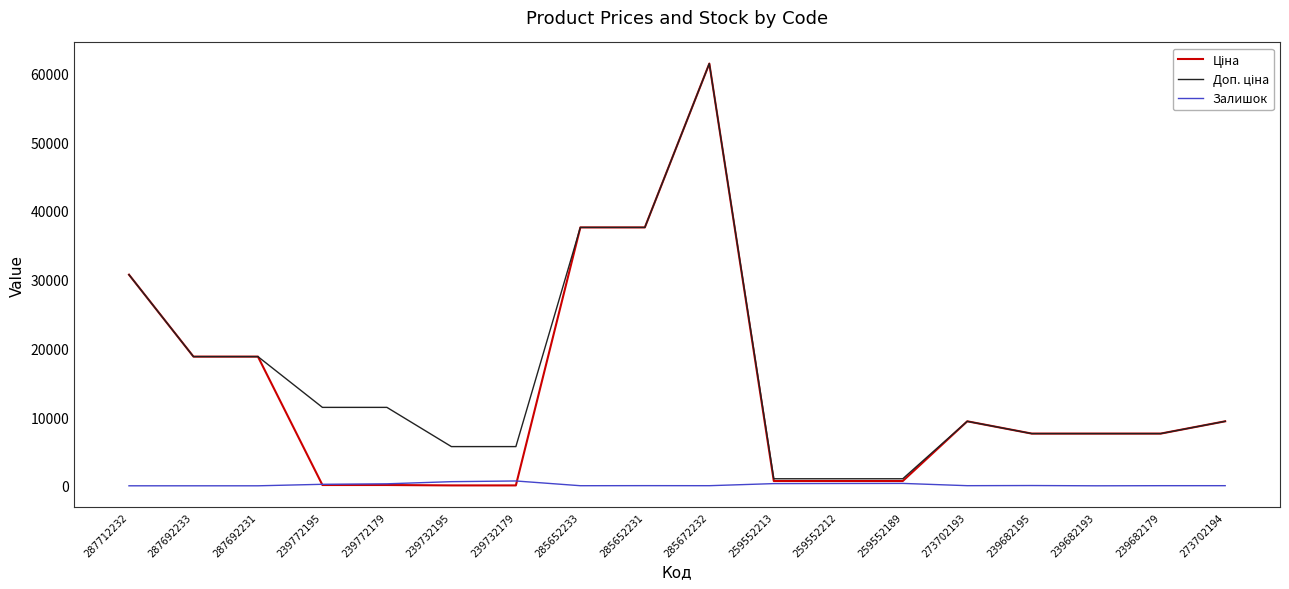

At which category is the sum across all series the highest?

285672232